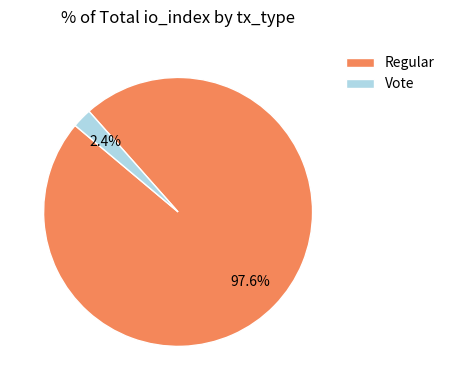

What percentage do Vote and Regular together represent?

100.0%